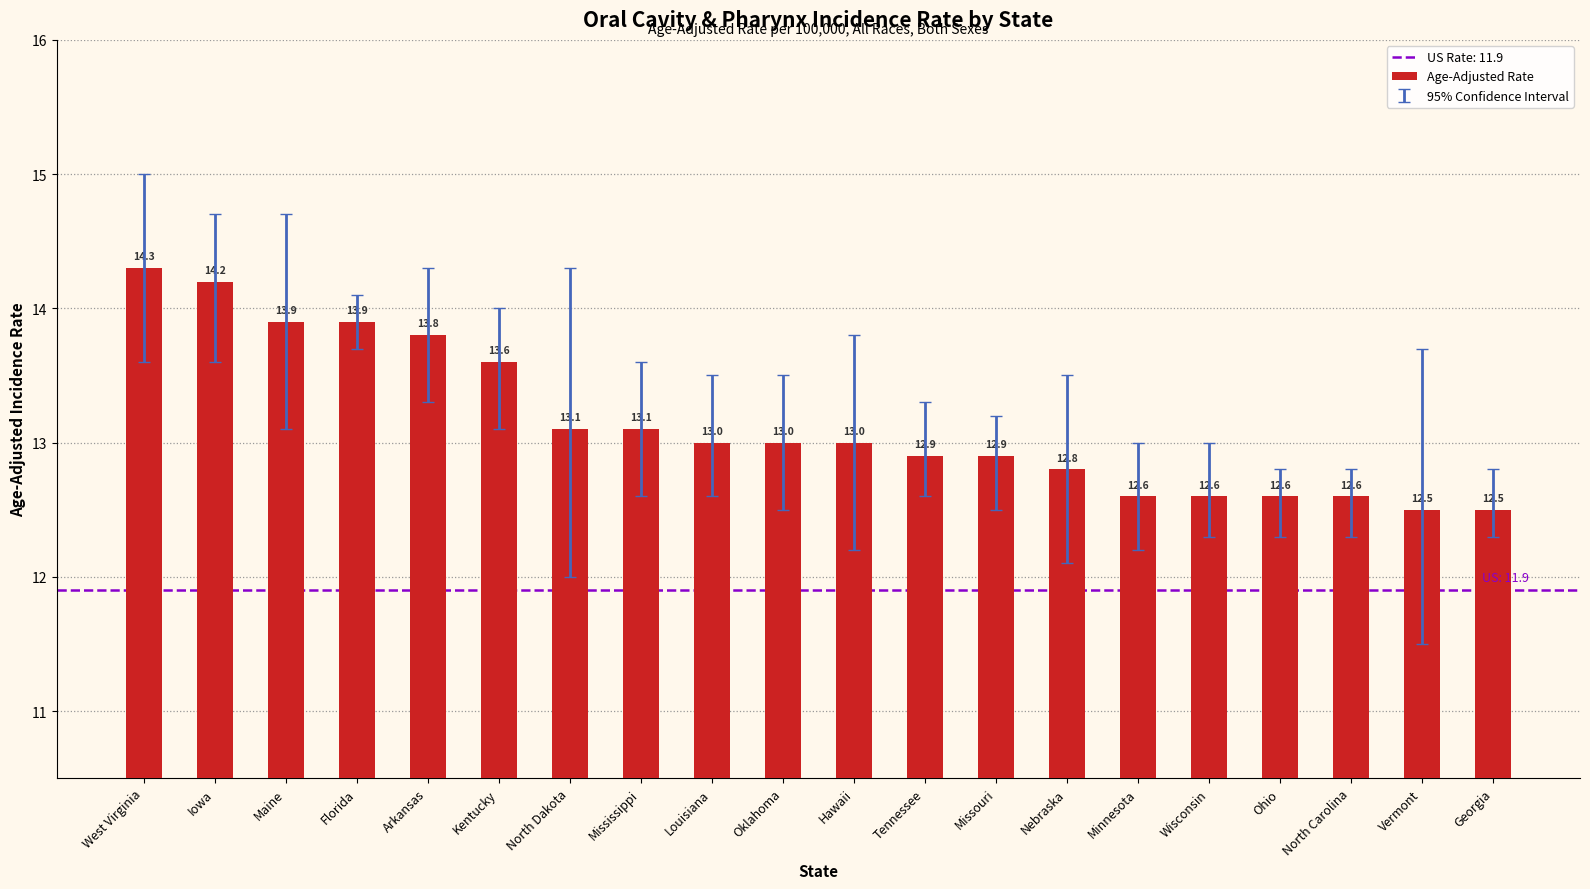

True or false: the data shows 13.6 at Kentucky.

True